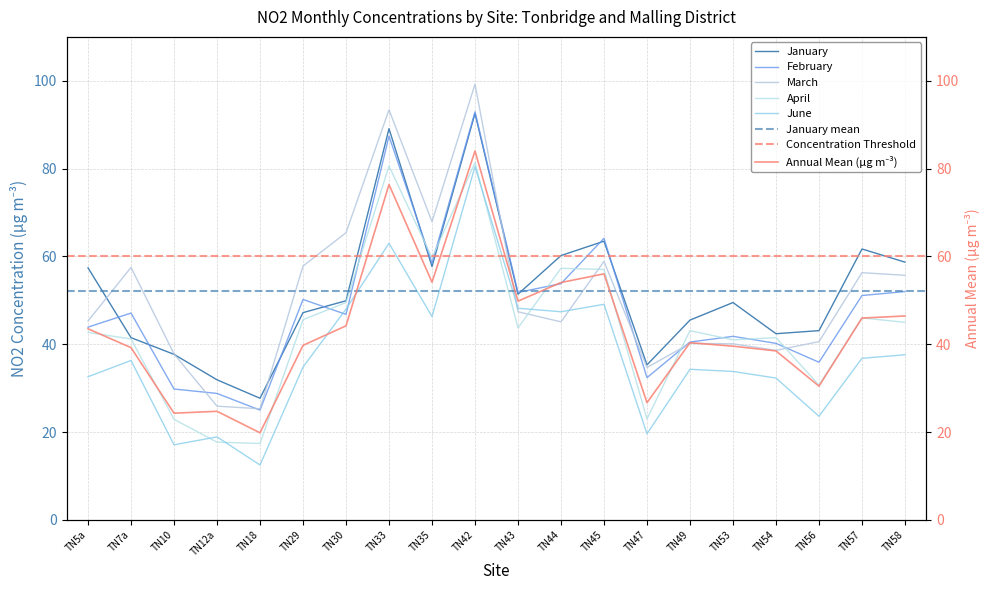

The value of June at TN42 is 80.5. True or false?

True